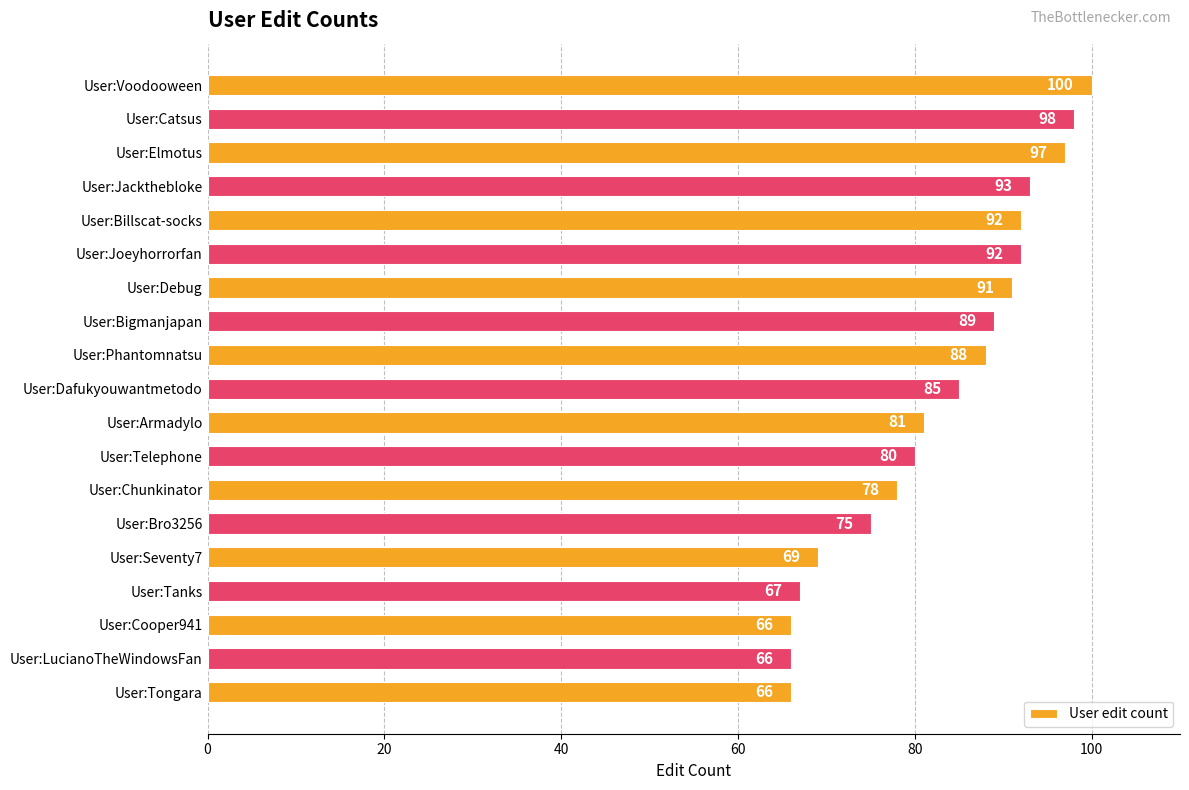

What is the approximate value at User:Bigmanjapan, to the nearest 5?

90